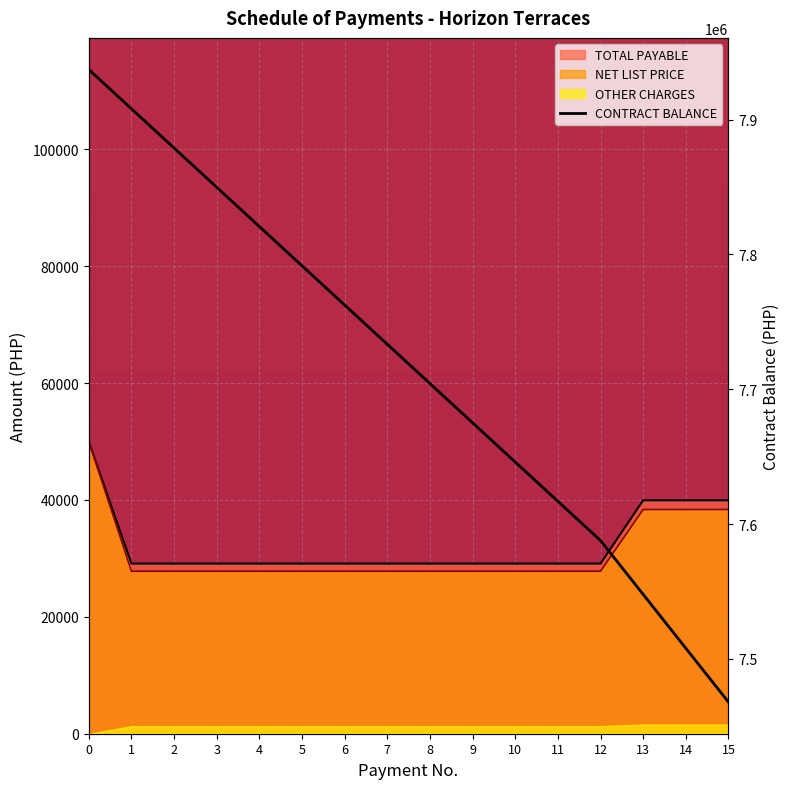

The value at 12 is 7587728.4. True or false?

True